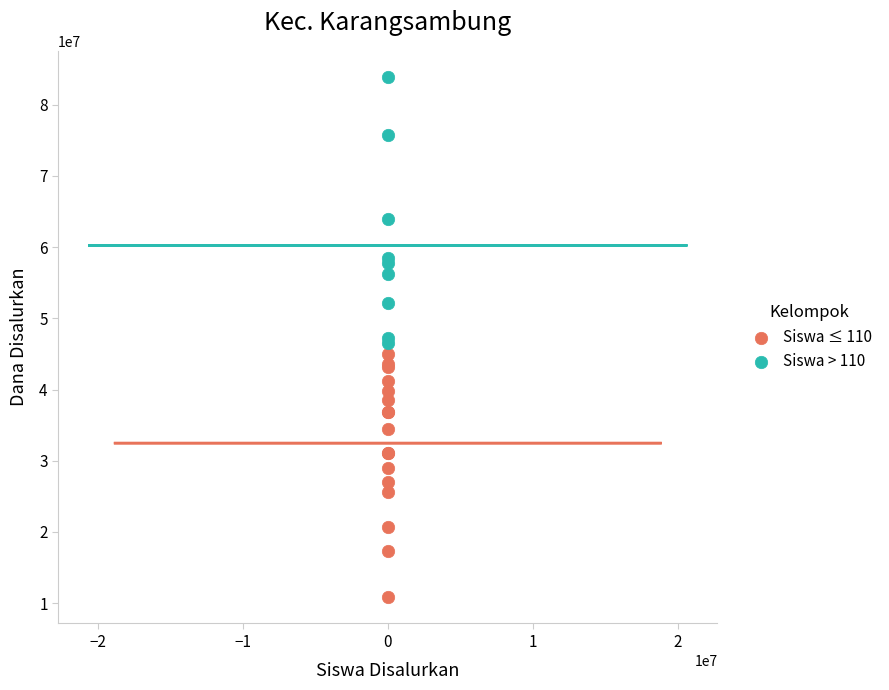

Which series contains the highest Y value?

Siswa > 110